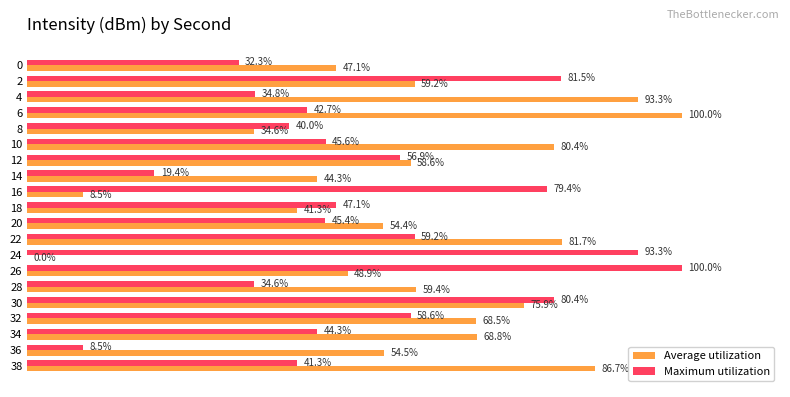

Between 6 and 24, which series saw the biggest shift?

Average utilization